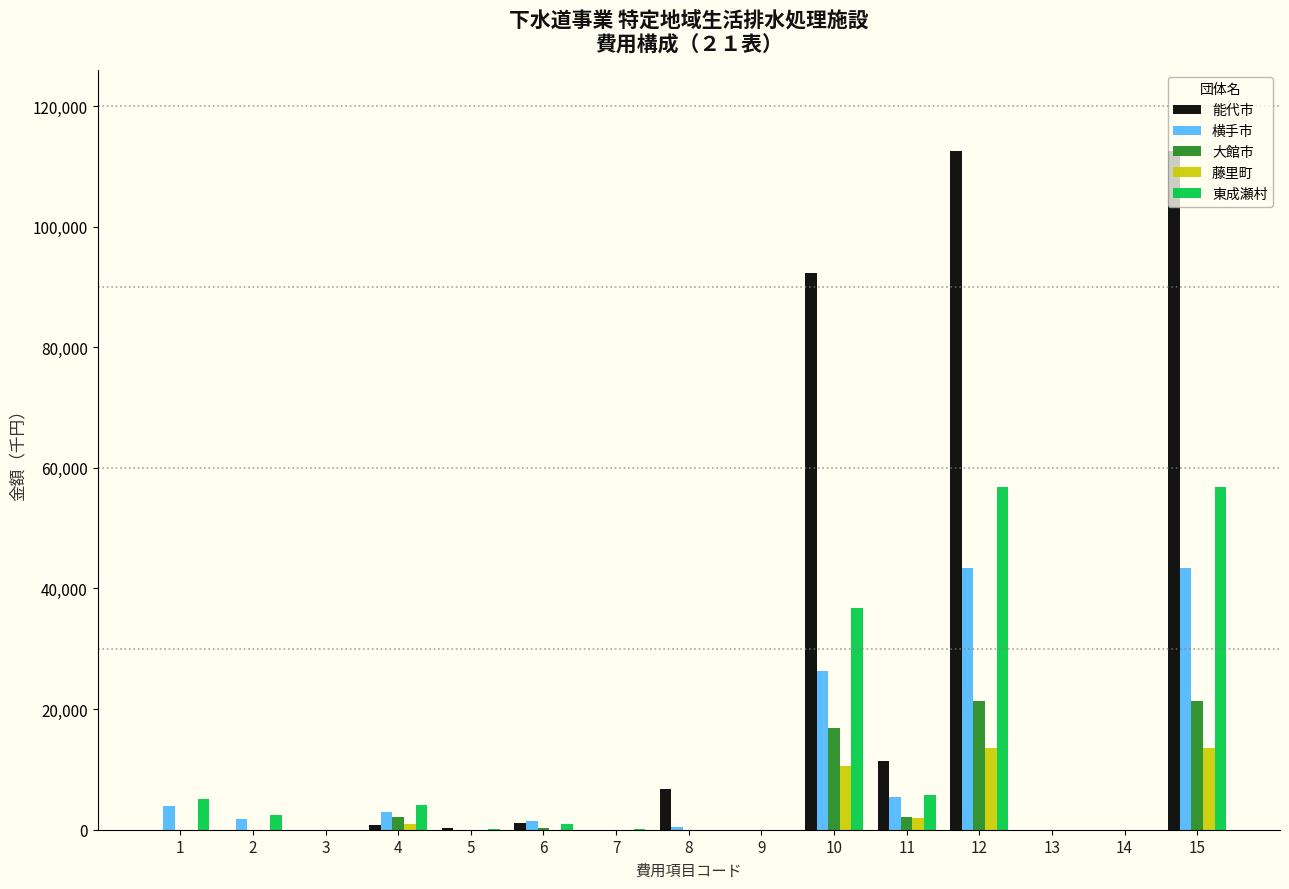

What is the maximum value for 横手市?

43480